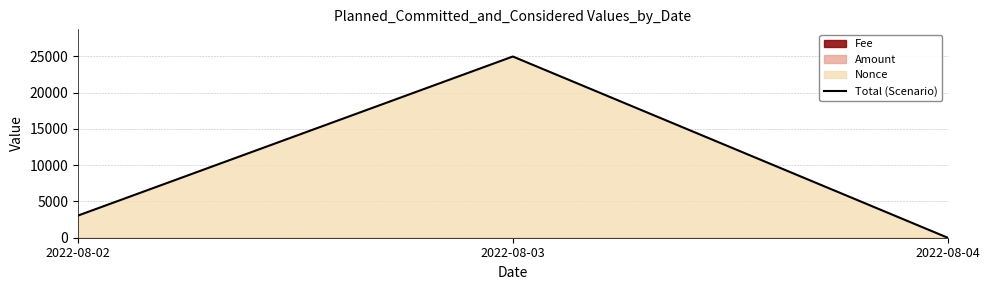

What is the greatest value displayed?

24972.6